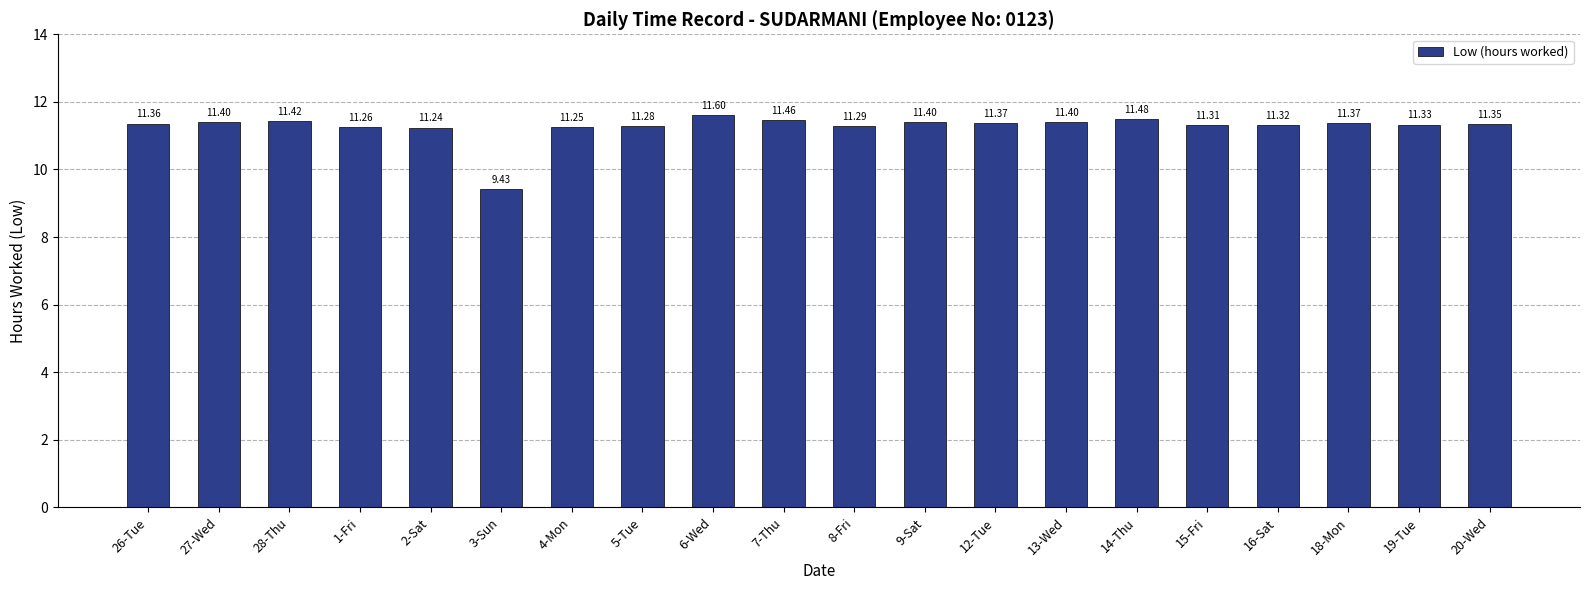

What is the change in value from 1-Fri to 14-Thu?

+0.2